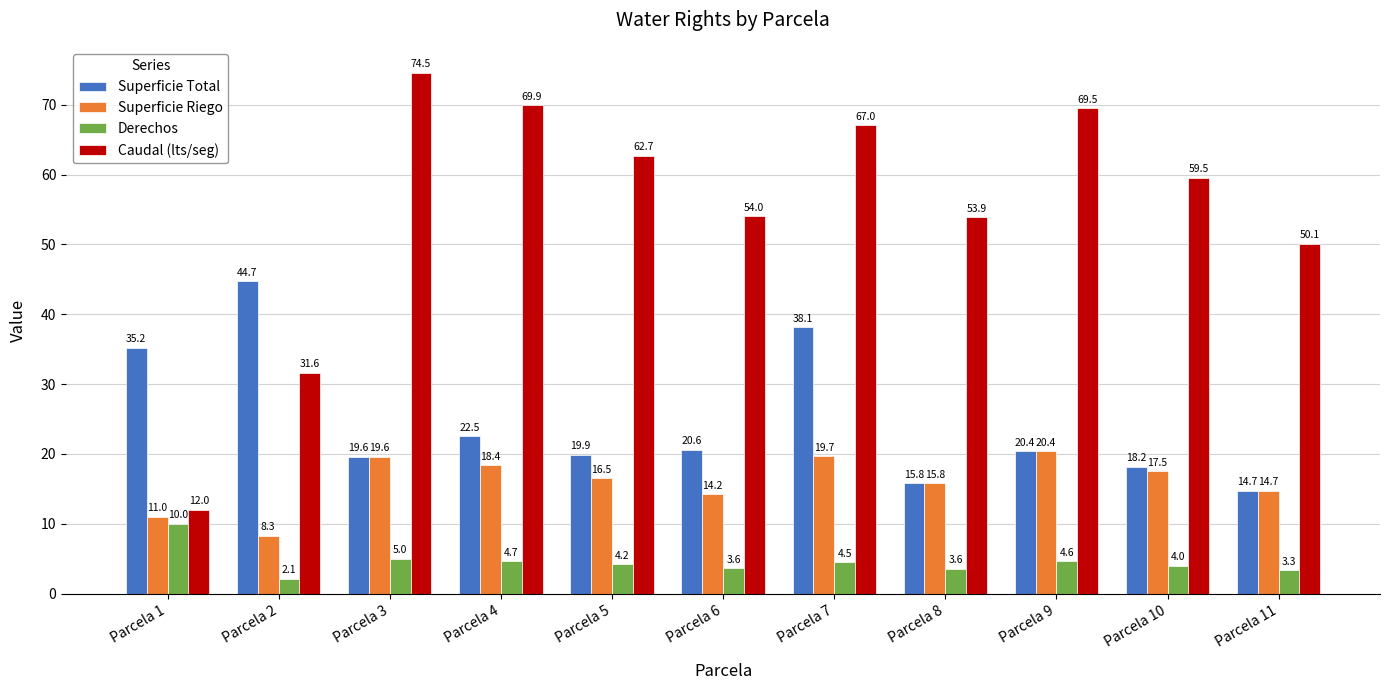

Which series has the largest total across all categories?

Caudal (lts/seg)